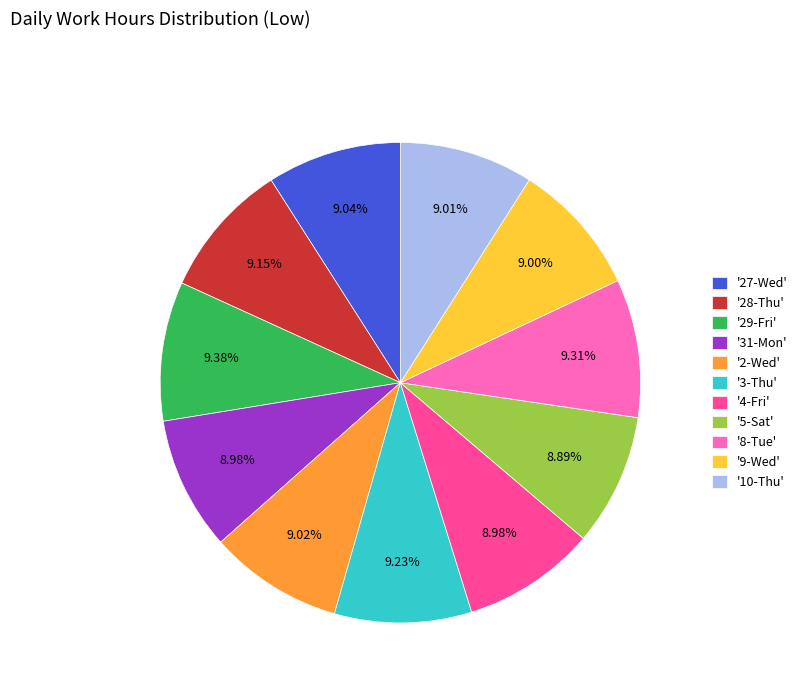

Does any single category account for the majority?

No